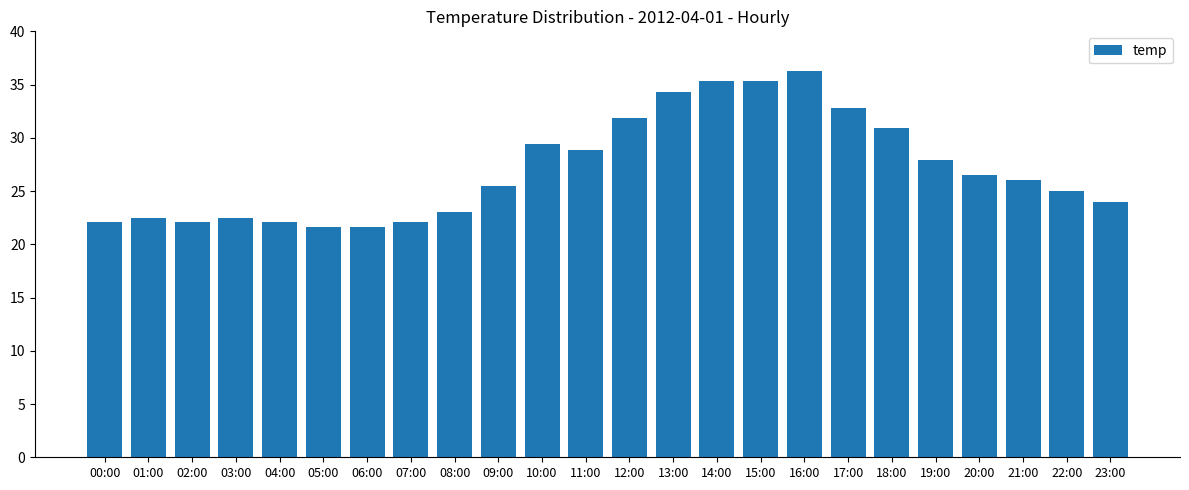

Read the value at 02:00.

22.1